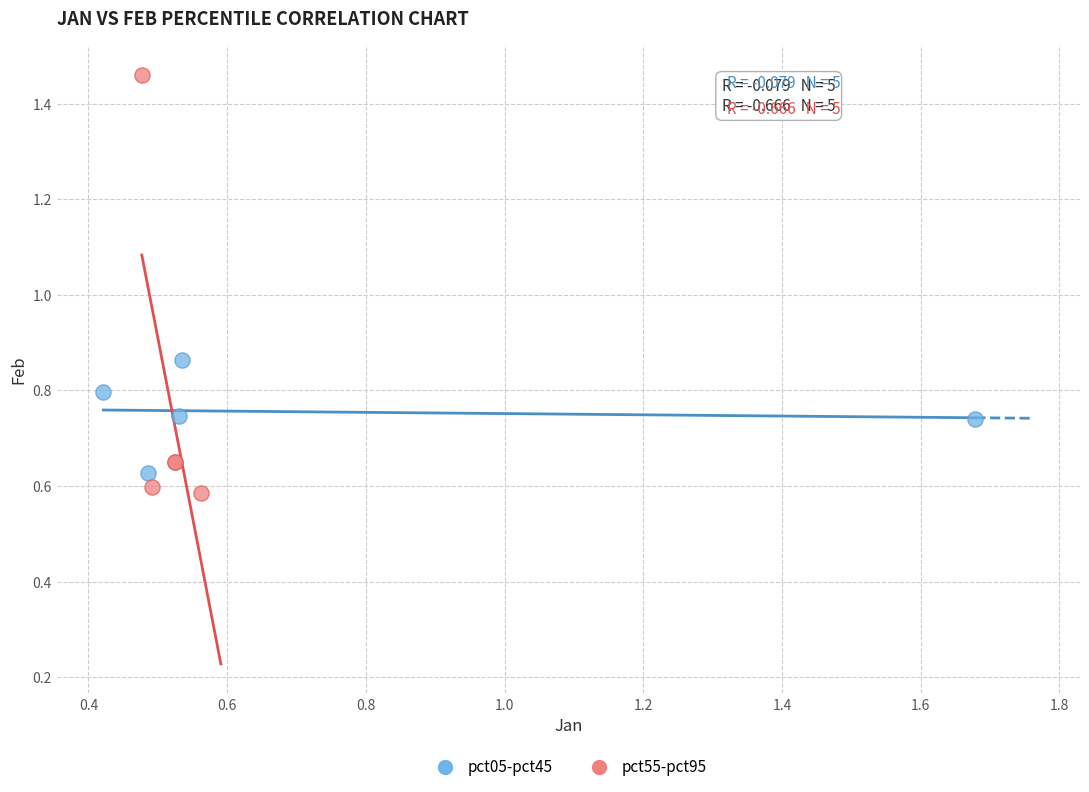

What are all the series names shown in the legend?

pct05-pct45, pct55-pct95